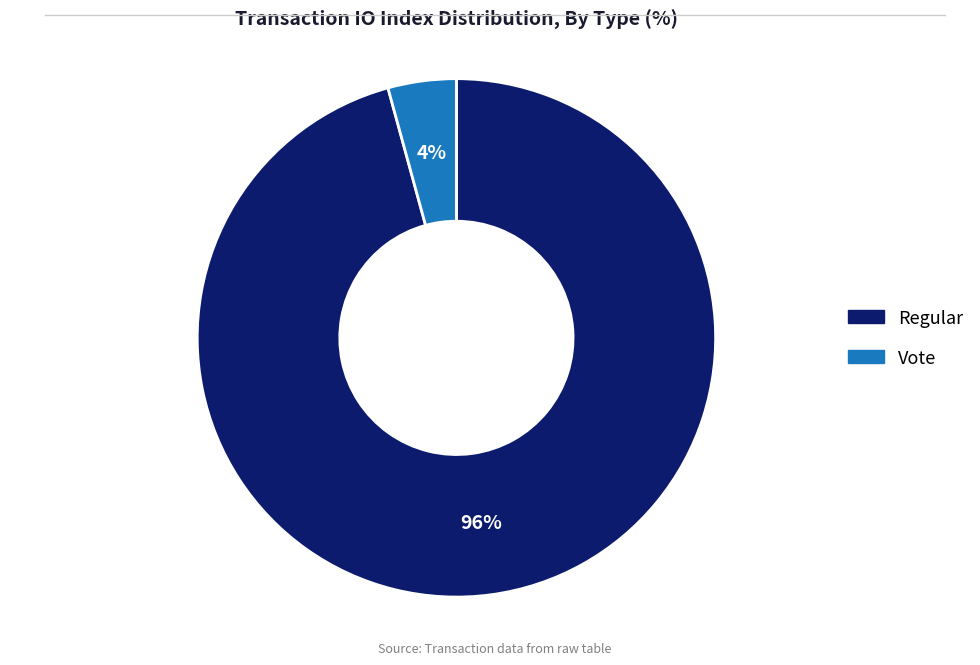

Rank the categories by value from lowest to highest.

Vote, Regular